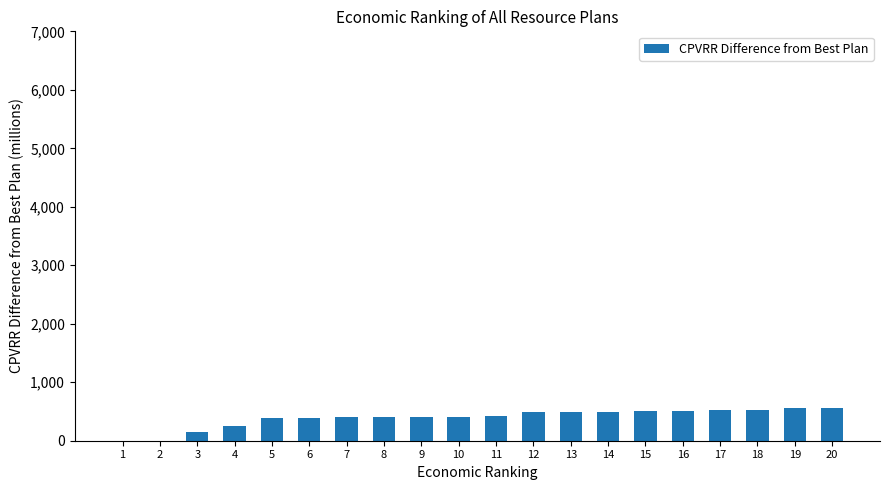

What is the maximum value shown in the chart?

565